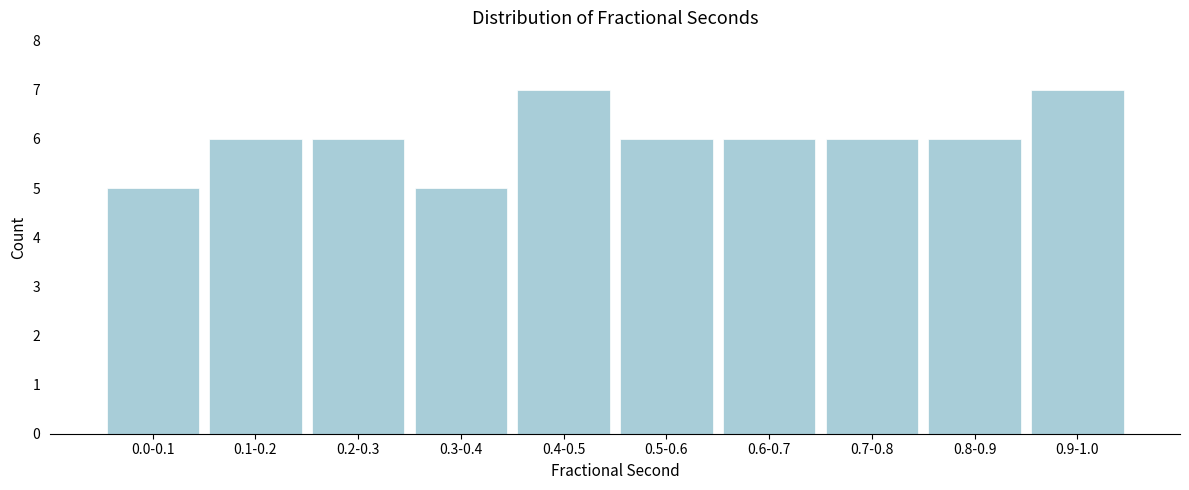

Reading left to right, extract all data points from this chart.

5	6	6	5	7	6	6	6	6	7